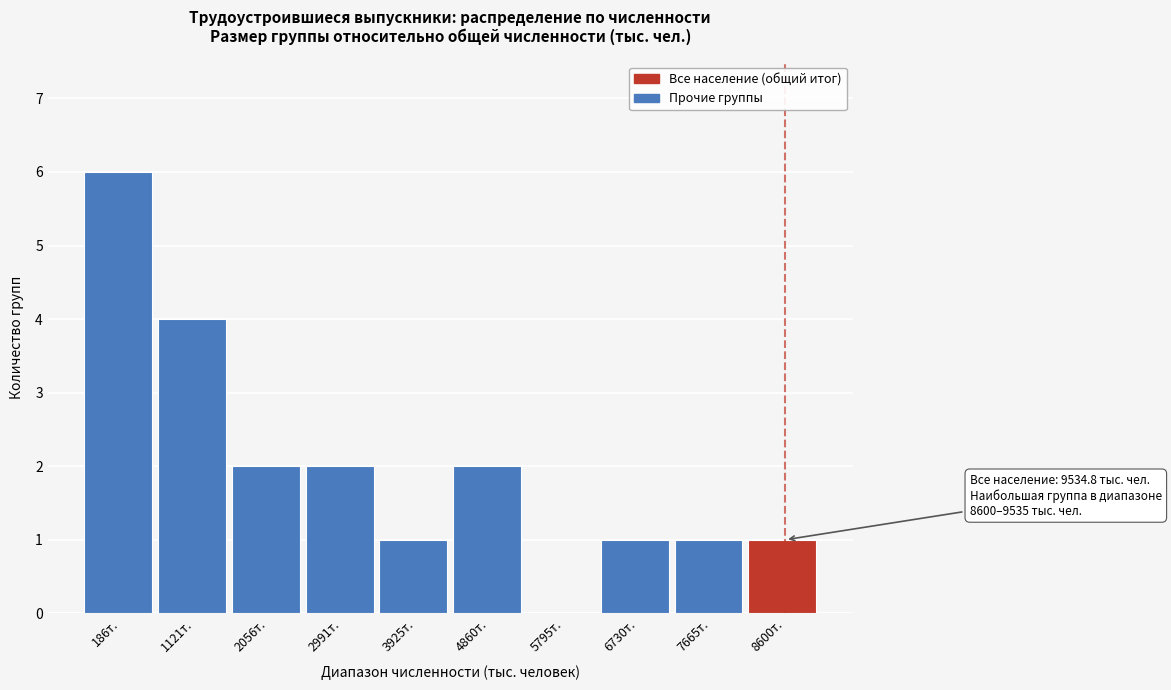

Reading right to left, list all the values displayed in this chart.

8600т.=1	7665т.=1	6730т.=1	5795т.=0	4860т.=2	3925т.=1	2991т.=2	2056т.=2	1121т.=4	186т.=6